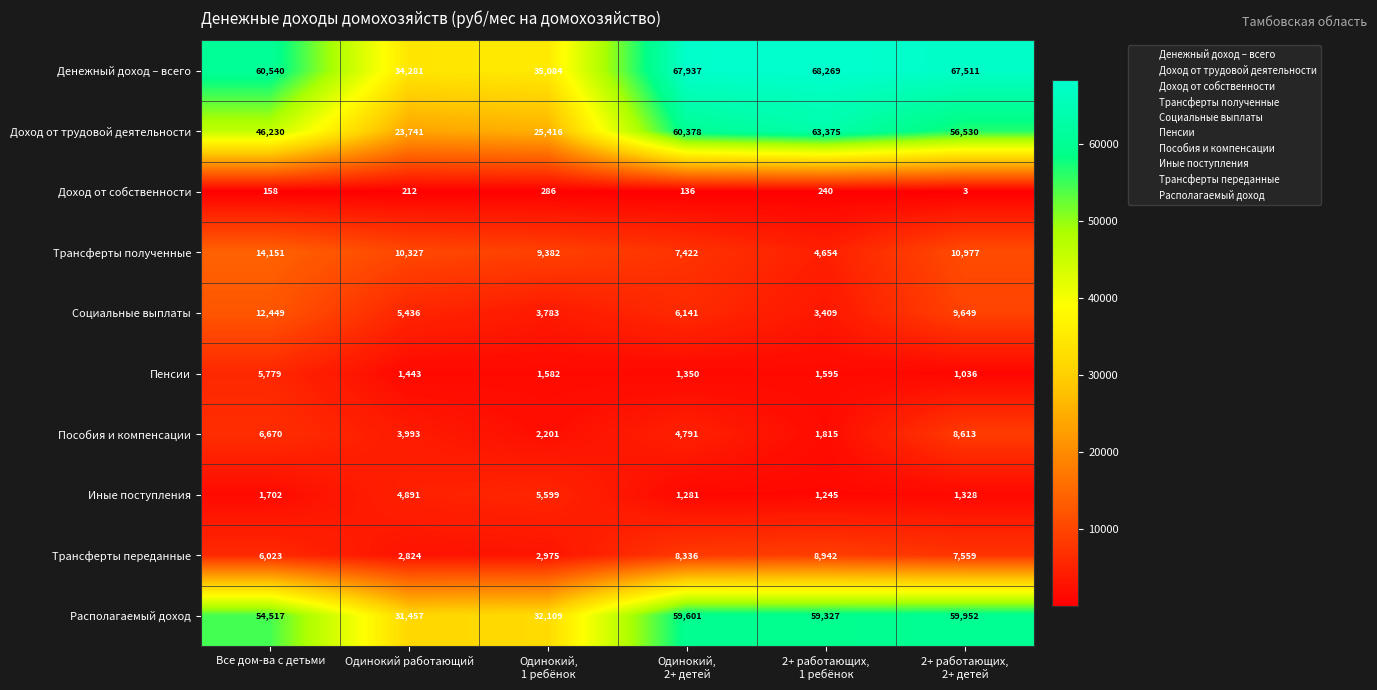

How many data points does each series have?

6